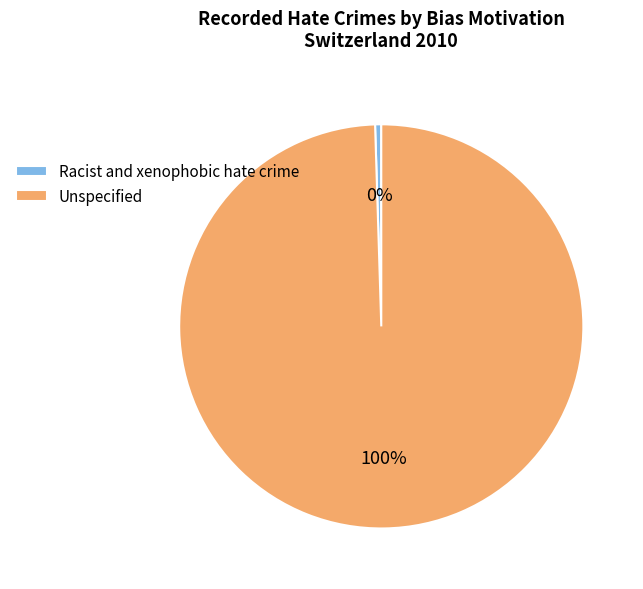

What is the largest slice in the pie chart?

Unspecified